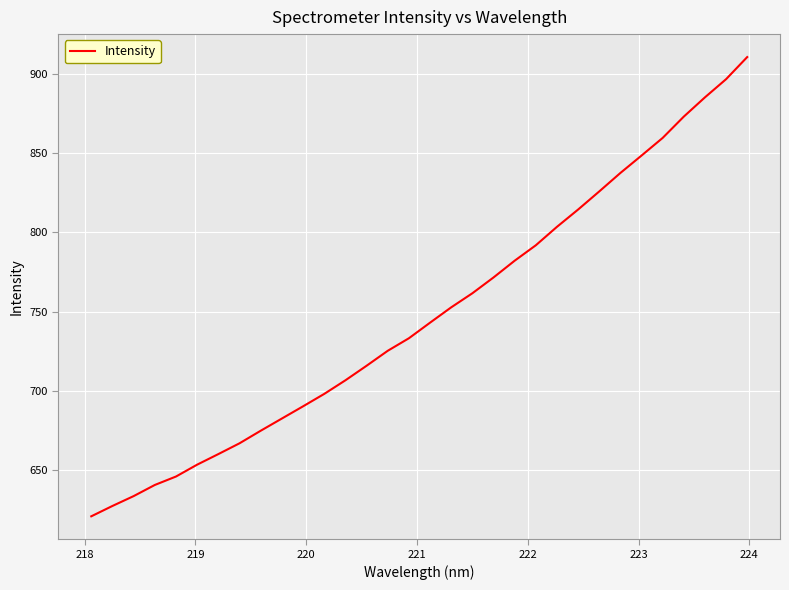

What is the label of the 2nd point from the left?

218